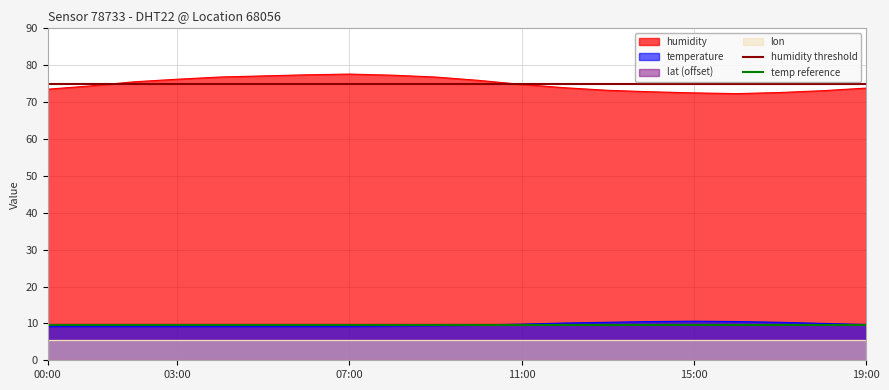

Does the chart display data point markers on the line(s)?

No